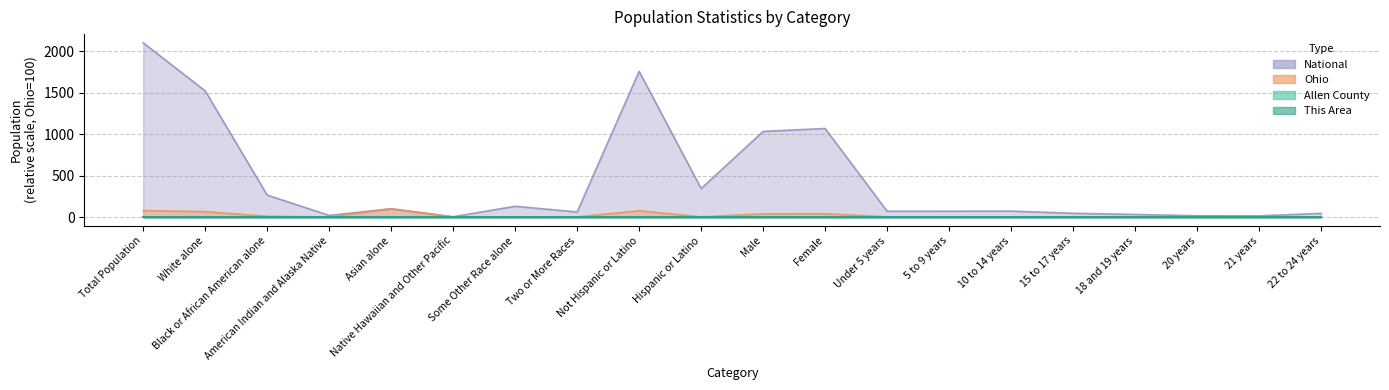

List the labels in order of This Area value, largest first.

Total Population, Not Hispanic or Latino, White alone, Female, Asian alone, Male, Black or African American alone, 10 to 14 years, 5 to 9 years, Two or More Races, Under 5 years, 15 to 17 years, Hispanic or Latino, 22 to 24 years, 18 and 19 years, Some Other Race alone, 20 years, 21 years, American Indian and Alaska Native, Native Hawaiian and Other Pacific